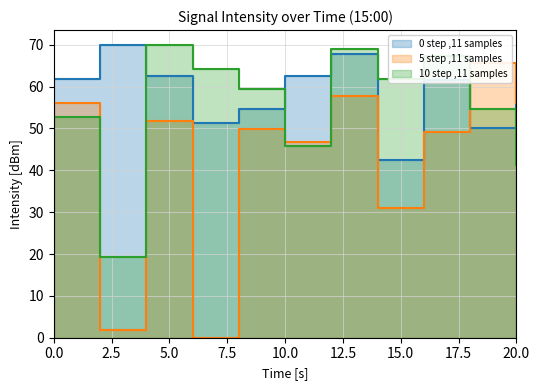

What is the value of the 0 step ,11 samples point at the 3rd from the left?

62.5